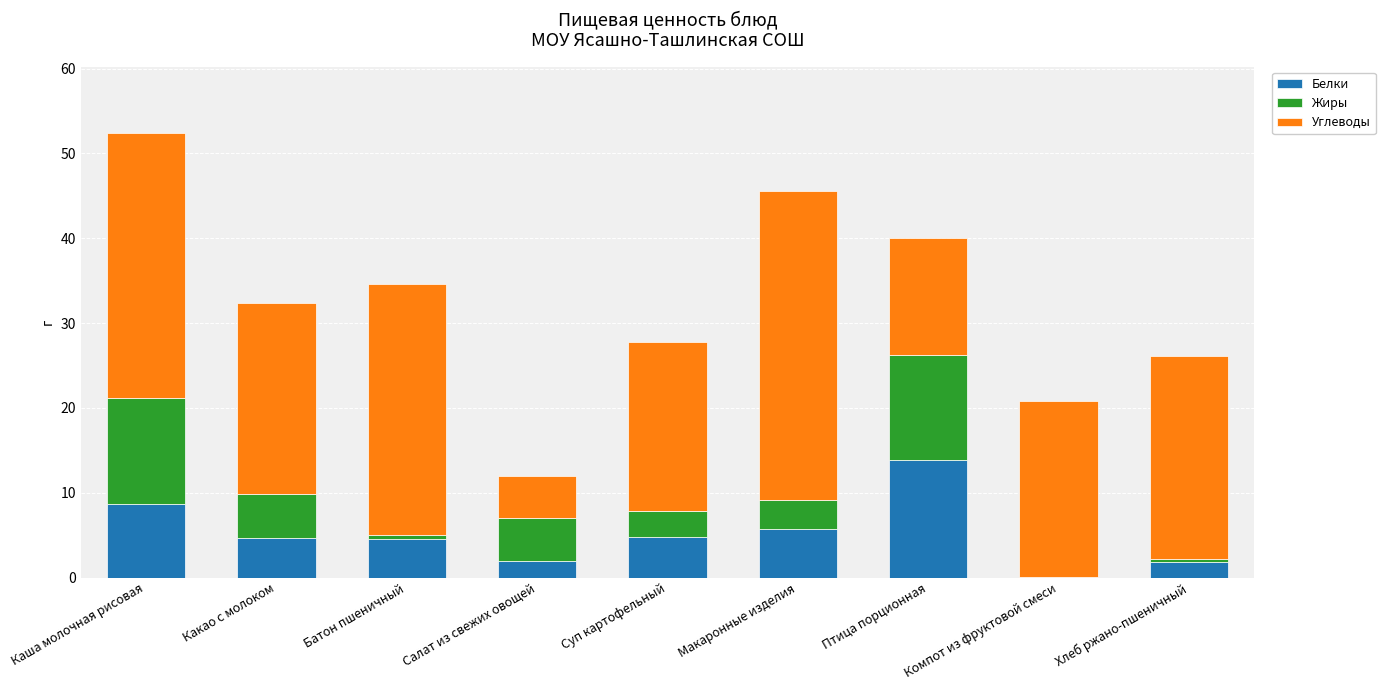

What is the total value across all series at Какао с молоком?

32.4